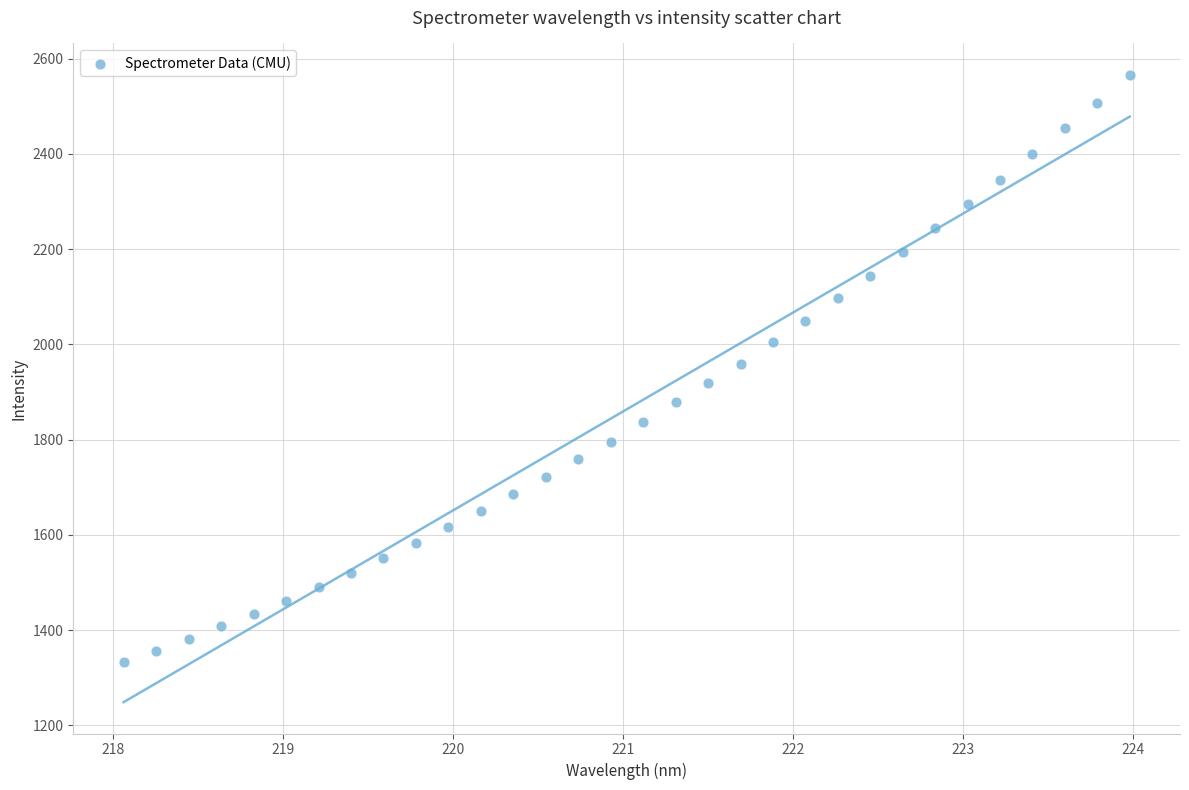

What is the range of Y values (max minus min)?

1233.5